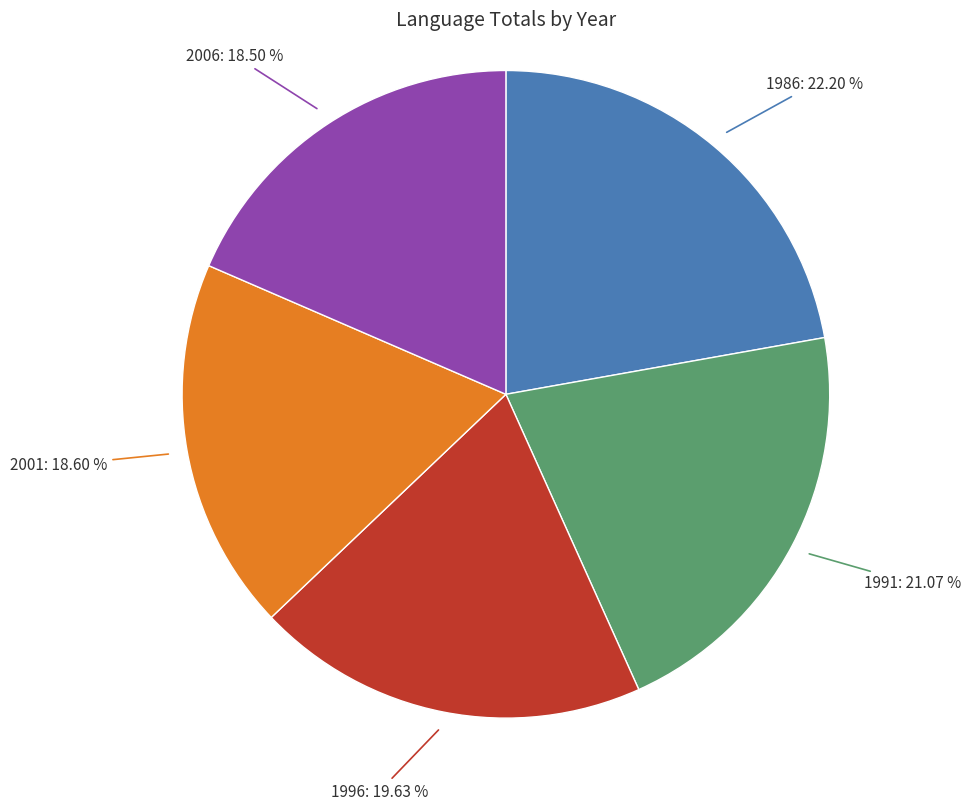

To the nearest percent, what is the average slice percentage?

20%